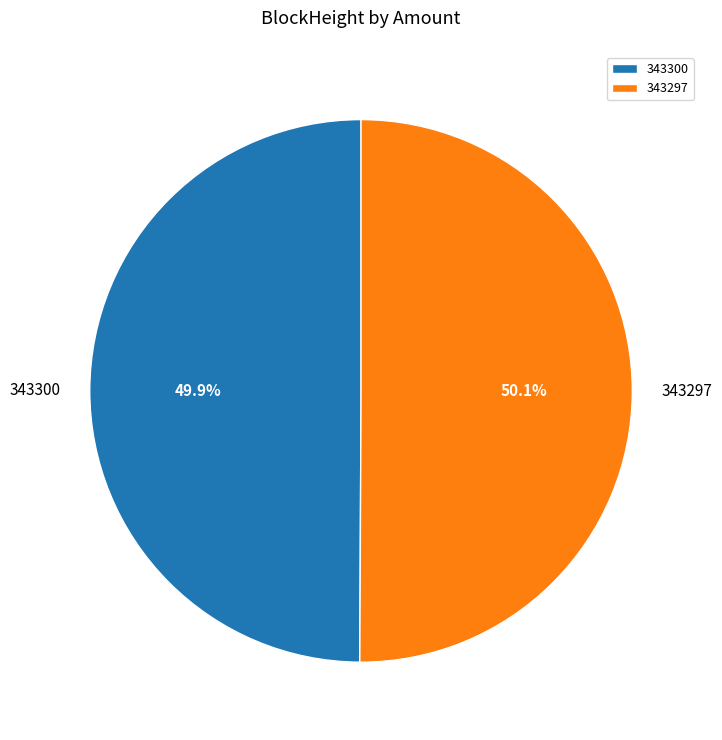

Is there a majority slice in this chart?

Yes